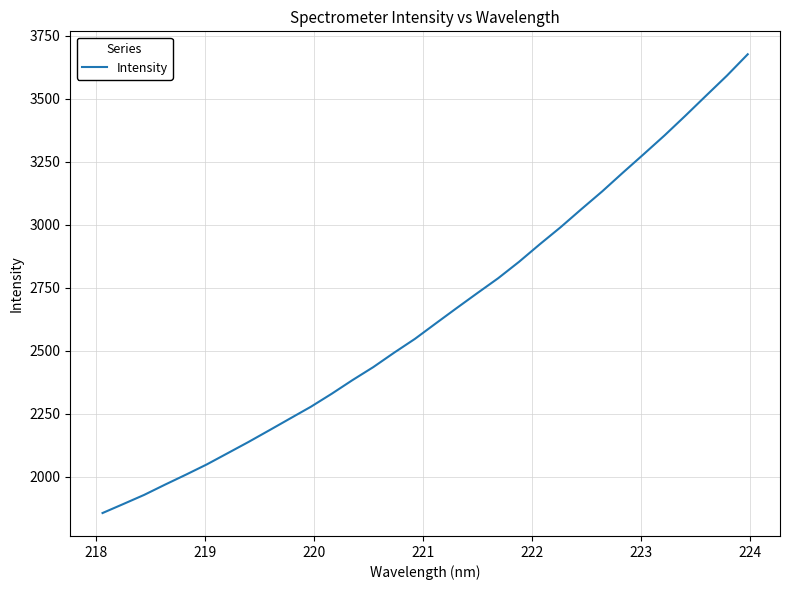

How many lines are shown in the chart?

1